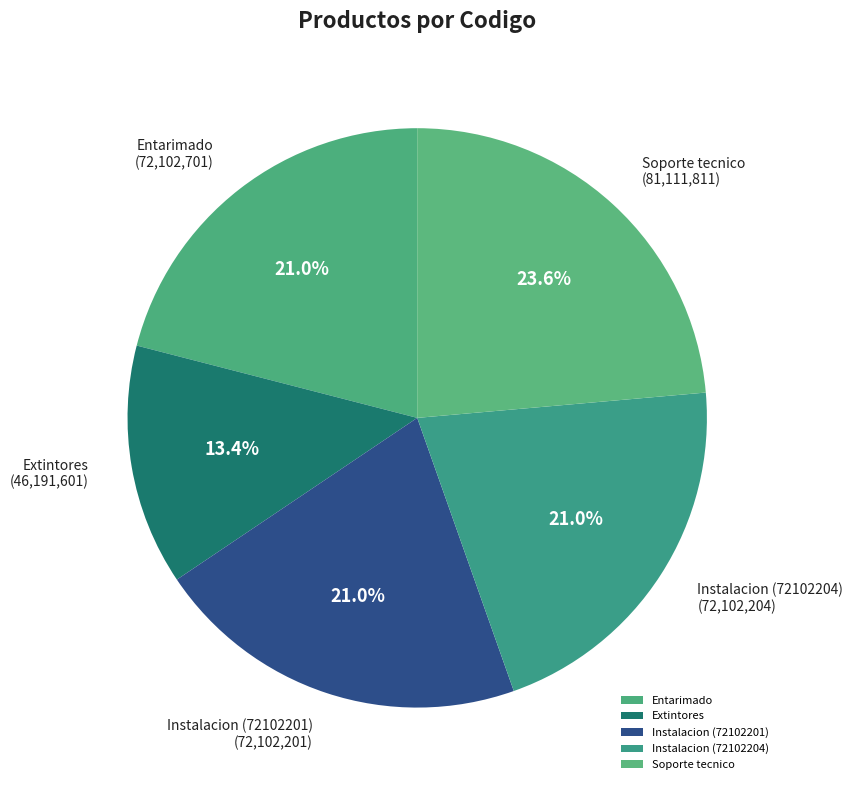

To the nearest percent, what is the difference between the largest and smallest slice percentages?

10%